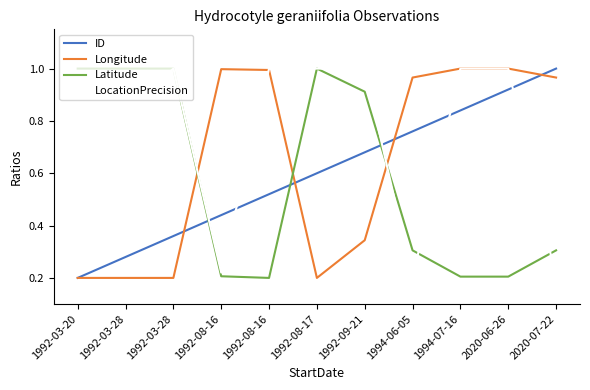

Which series has the widest spread of values?

ID